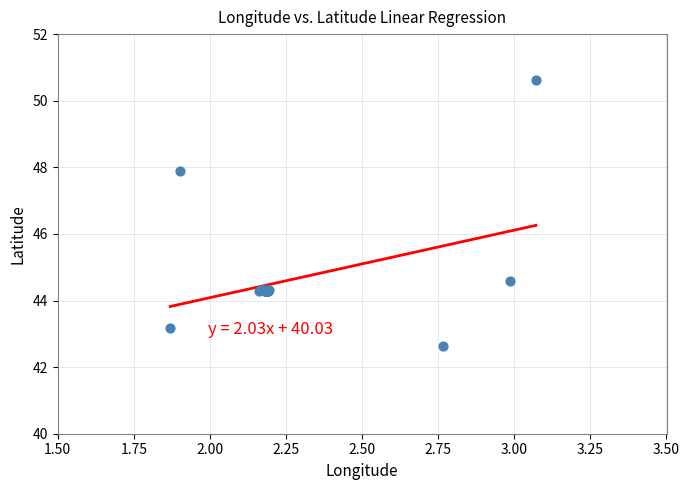

What Y value in the scatter plot is closest to 46?

44.6